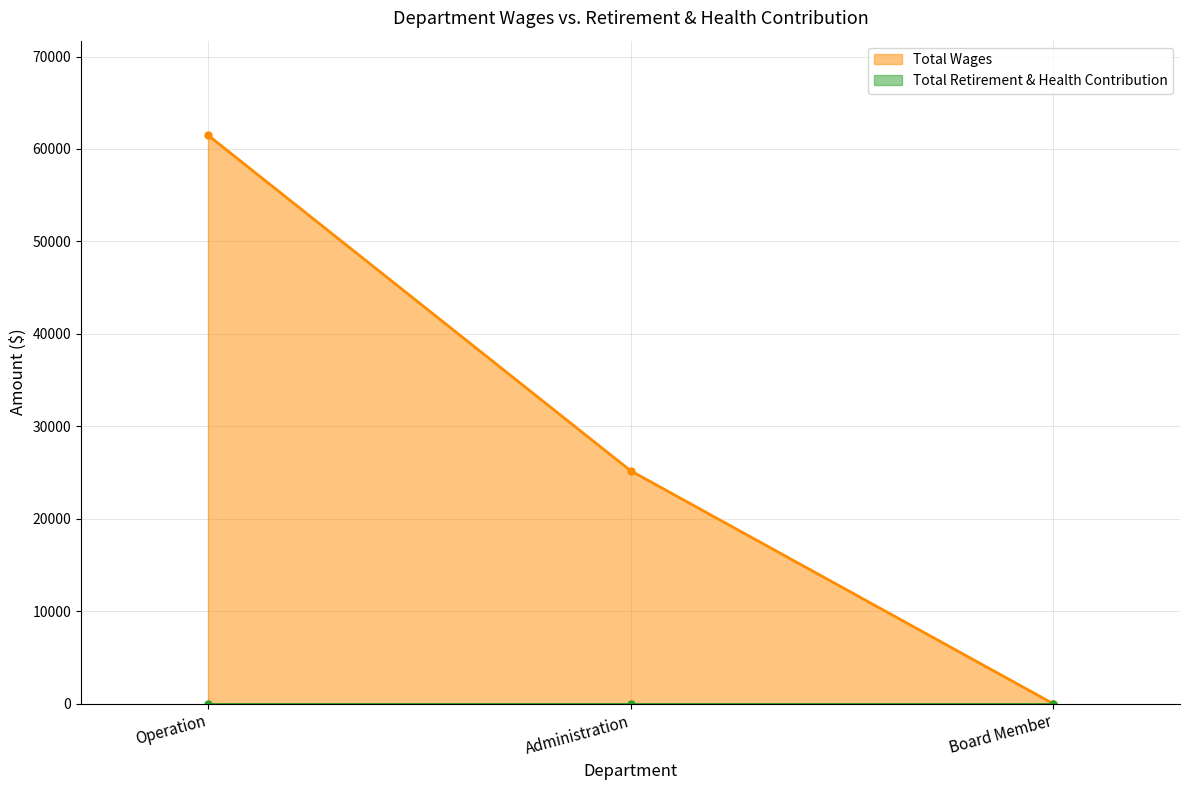

What is the label of the 3rd point from the right?

Operation